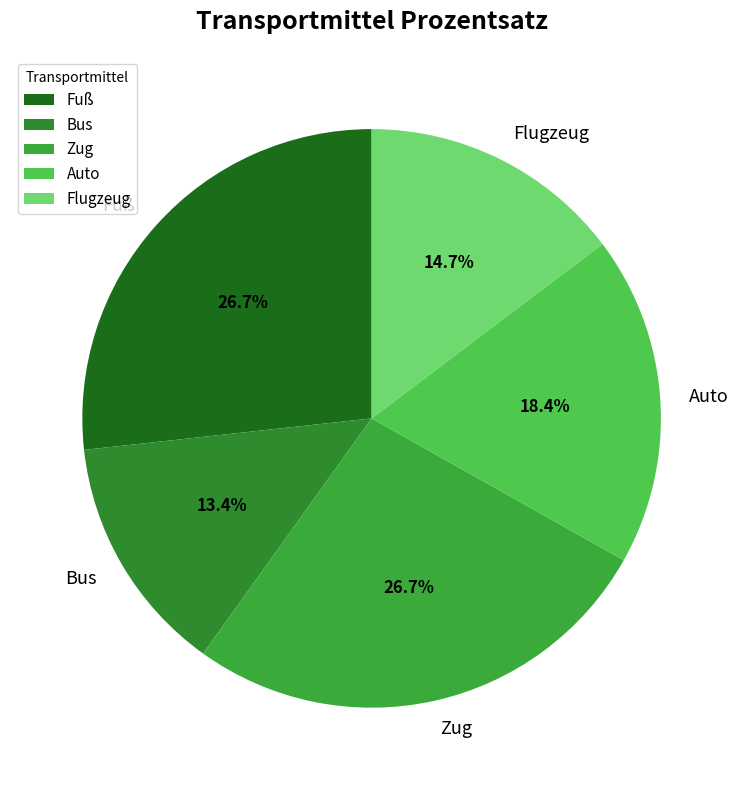

What percentage is NOT represented by Zug?

73.3%